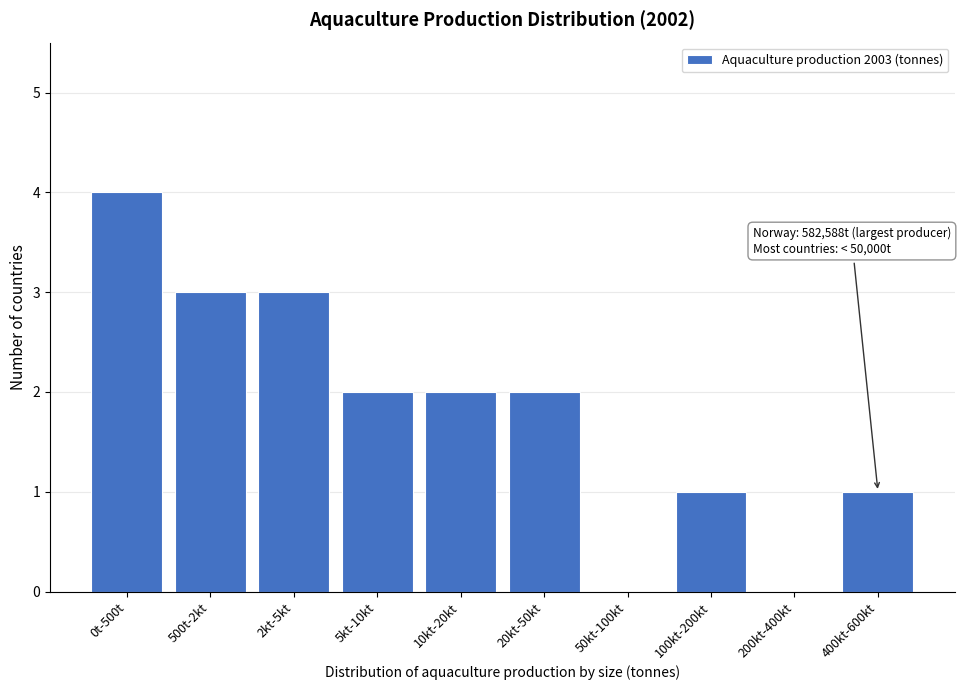

Reading left to right, what are all the values shown in this chart?

0t-500t=4	500t-2kt=3	2kt-5kt=3	5kt-10kt=2	10kt-20kt=2	20kt-50kt=2	50kt-100kt=0	100kt-200kt=1	200kt-400kt=0	400kt-600kt=1